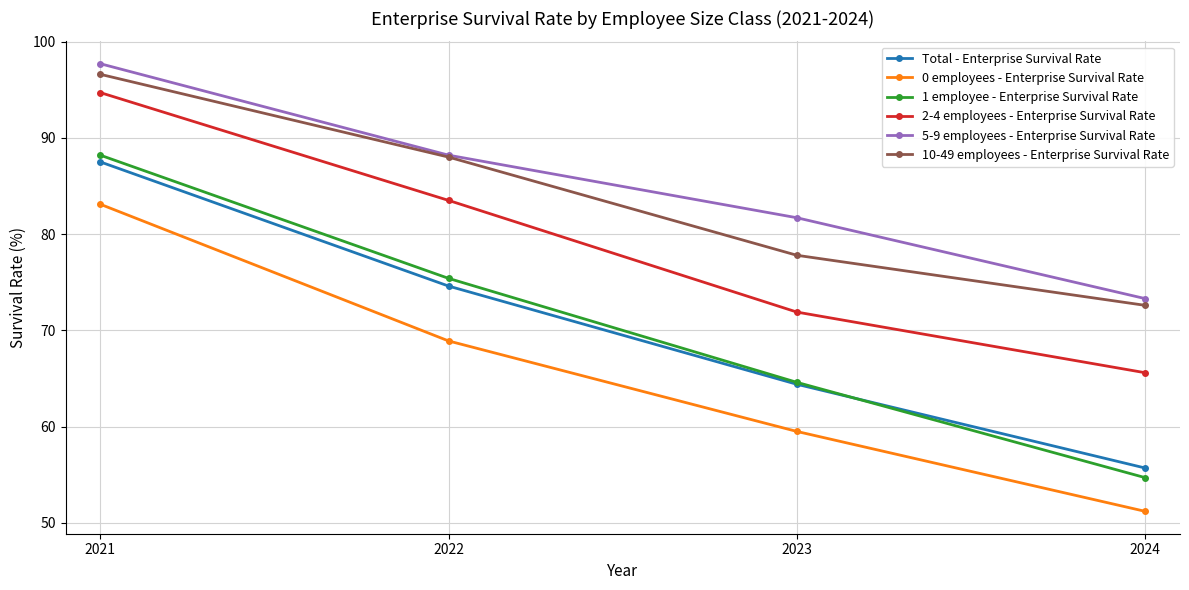

What is the total value across all series at 2023?

419.9